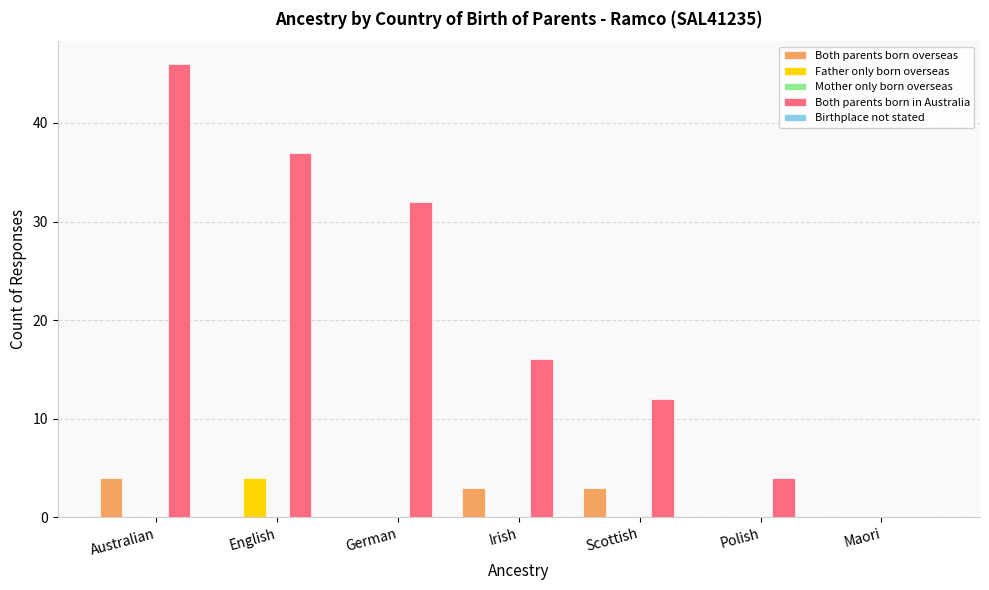

Which category has the highest value in the Both parents born in Australia series?

Australian